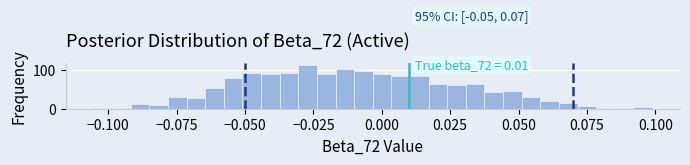

Around what value on the x-axis is the tallest bar? Give the approximate position of its centre, as read against the axis.

-0.025